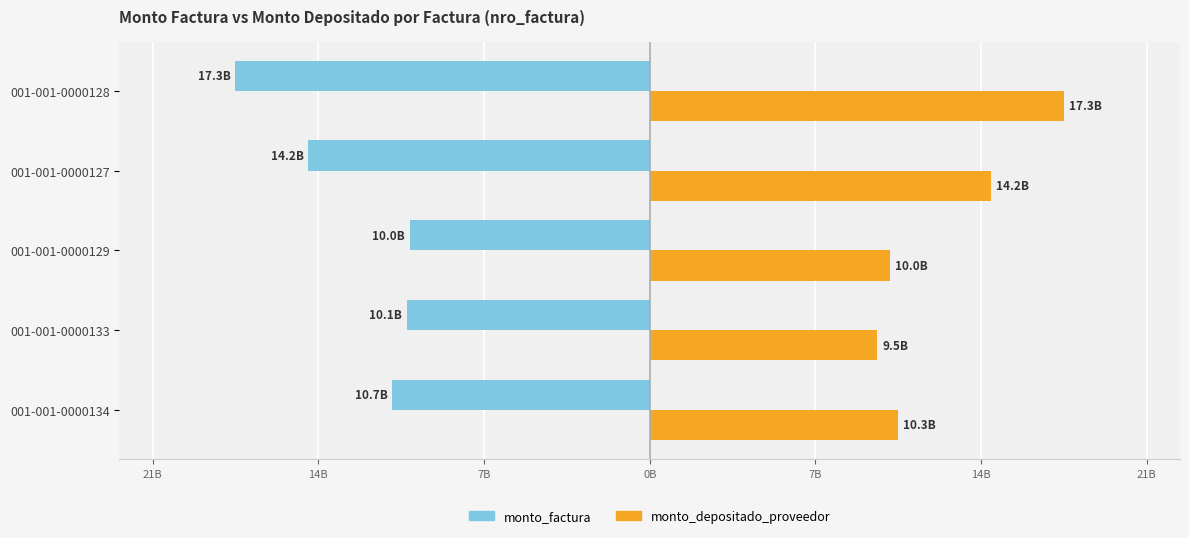

What is the minimum value shown in the chart?

-17254845973